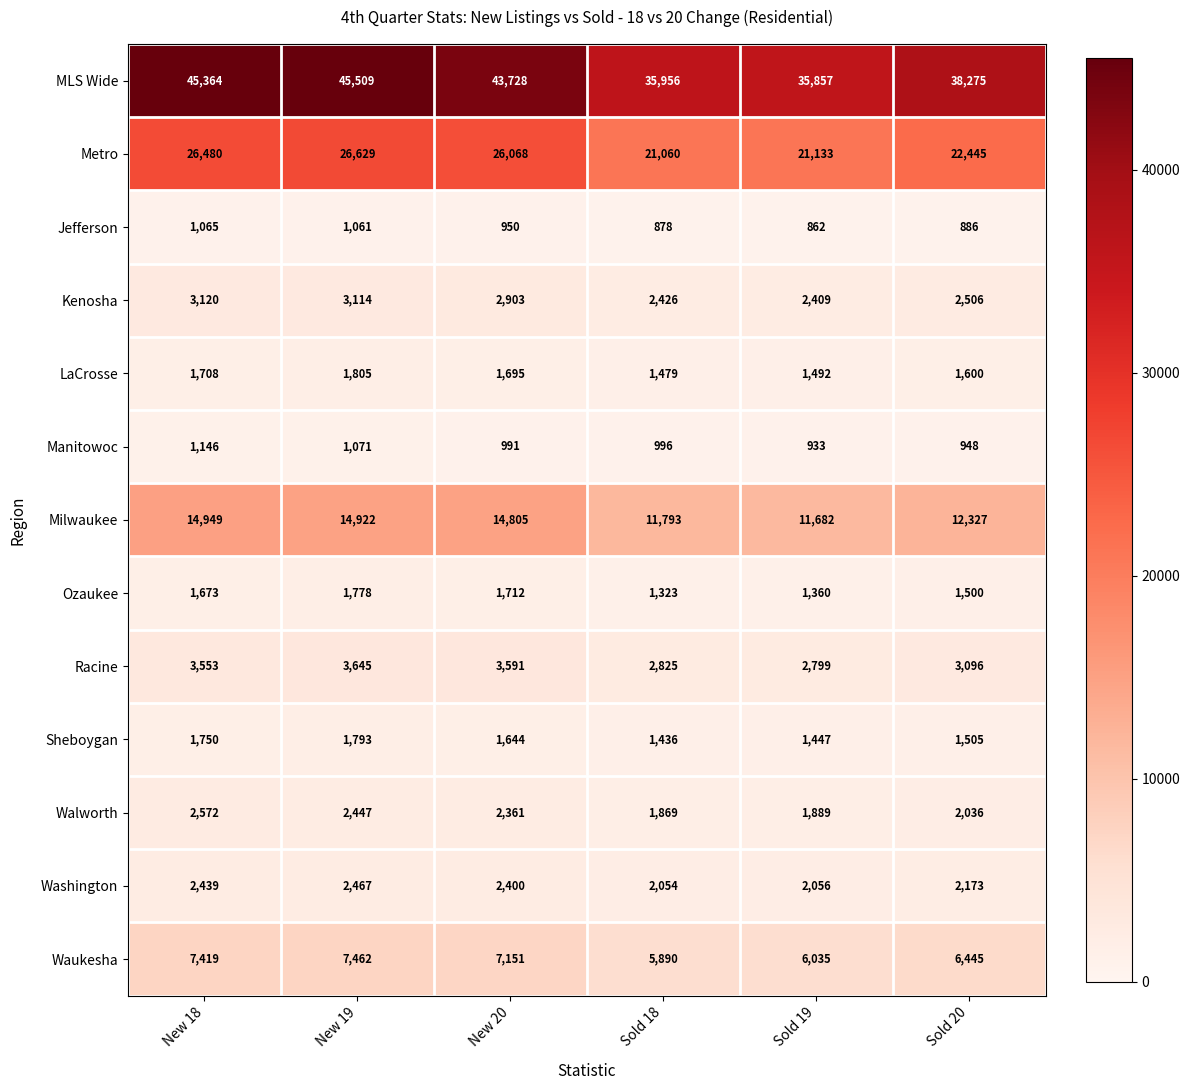

At which label is Racine closest to 3222?

Sold 20